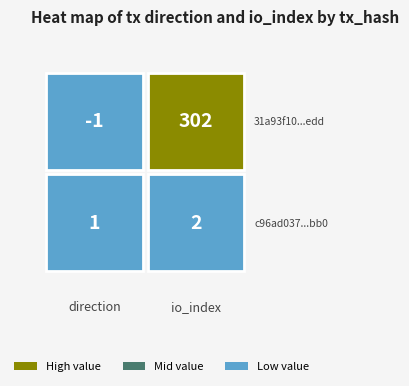

Count the 31a93f10d1200936c54888b0e1b50aa37336edd values in the range -1 to 302.

2